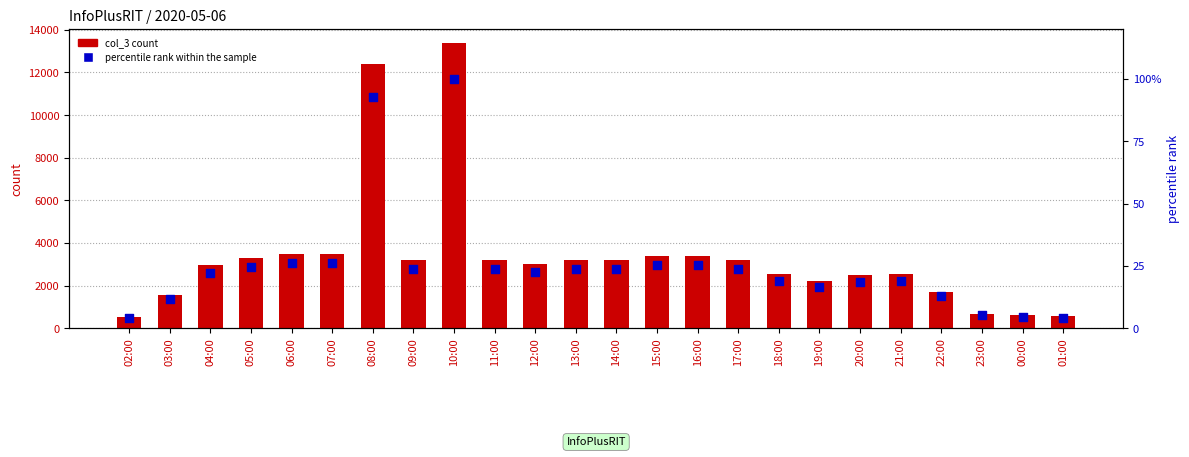

Which series has the widest spread of Y values?

col_3